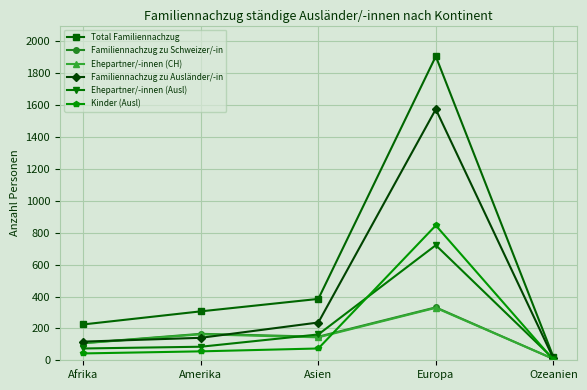

What is the value of the Kinder (Ausl) point at the 5th from the left?

4